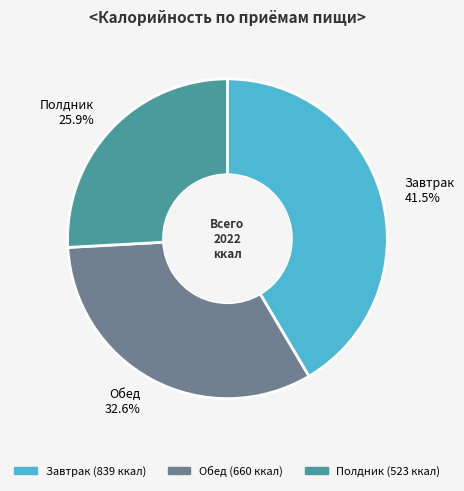

What percentage is the Обед slice, to the nearest percent?

33%